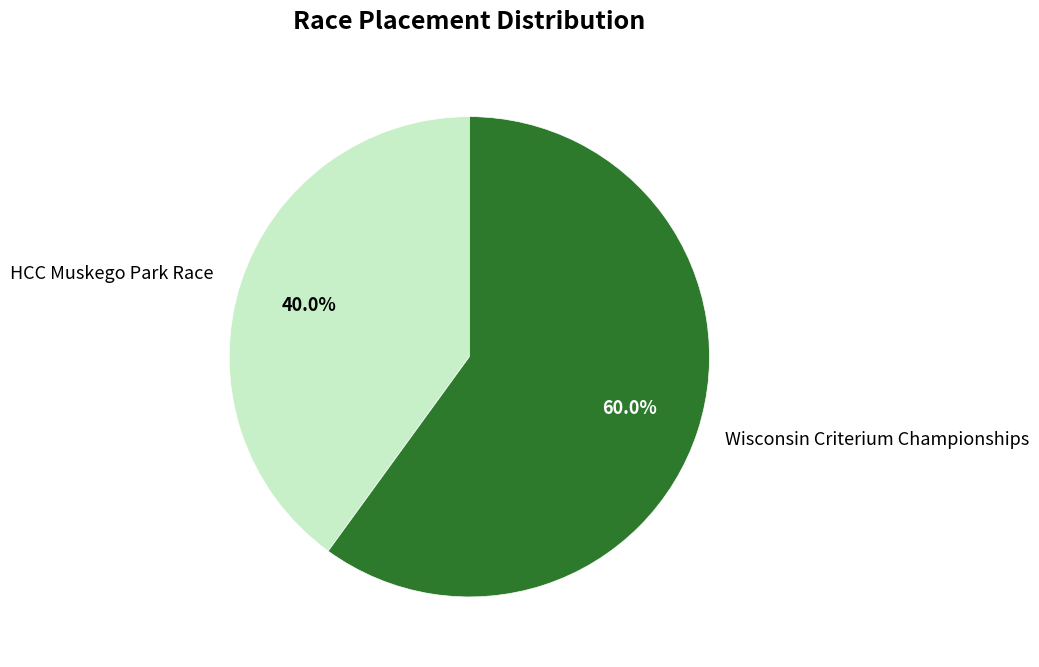

Count the number of slices in the pie.

2